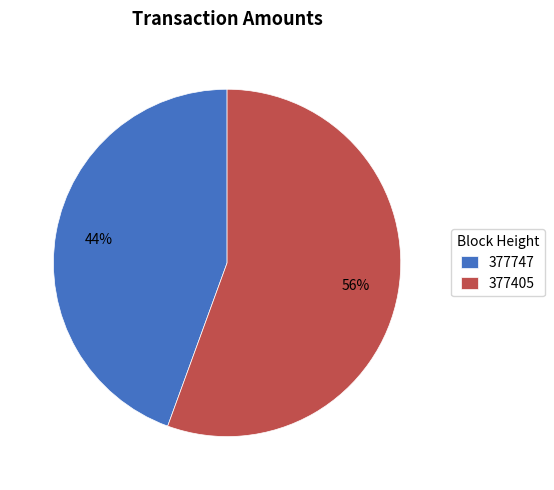

What is the ratio of the value at 377747 to the value at 377405?

0.8